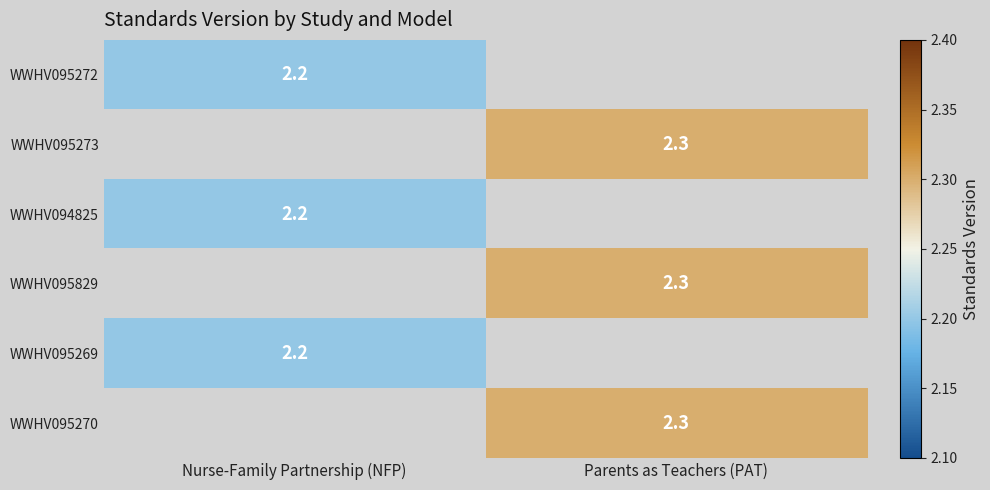

Is the value of WWHV095270 at Parents as Teachers (PAT) greater than the value of WWHV095272 at Nurse-Family Partnership (NFP)?

Yes